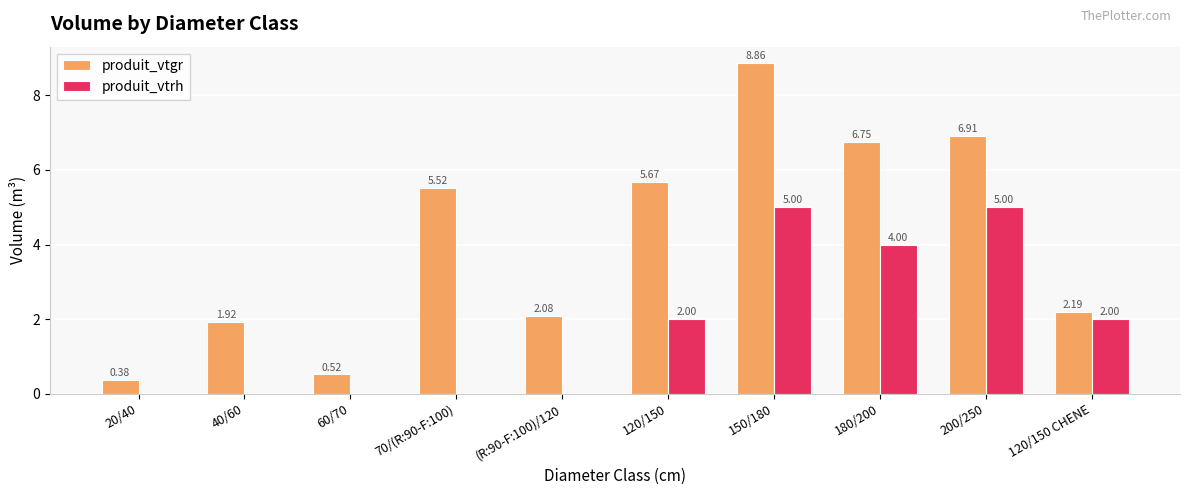

Which series has the widest spread of values?

produit_vtgr